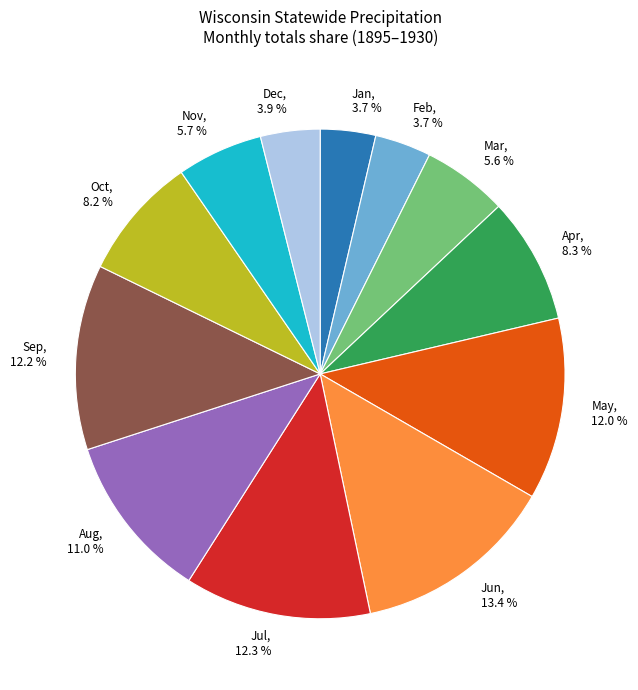

How many slices are in this pie chart?

12